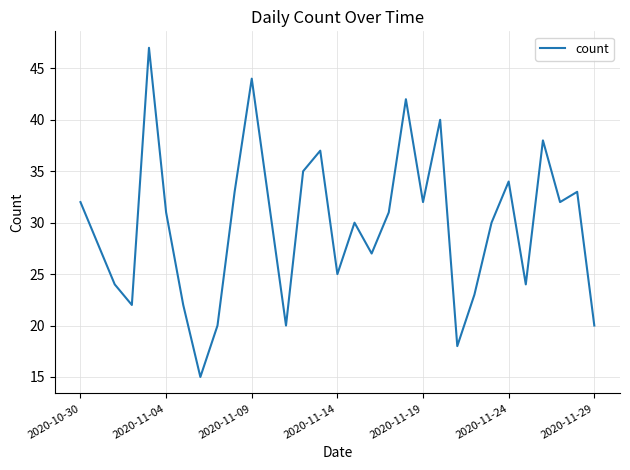

What is the difference between the maximum and minimum values?

32